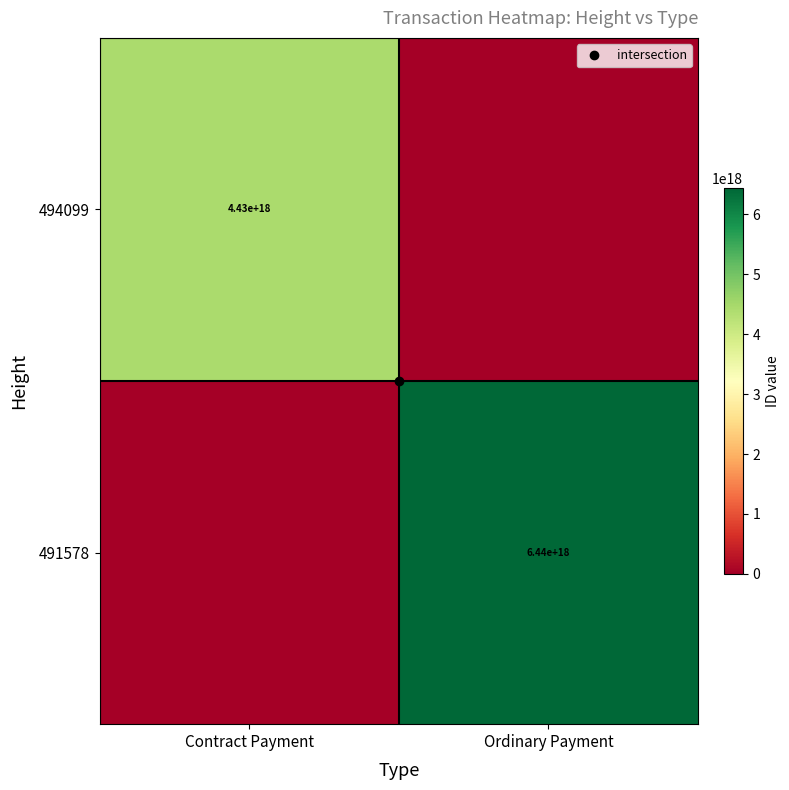

Where is 494099 nearest to the value 2213624569625895680?

Contract Payment